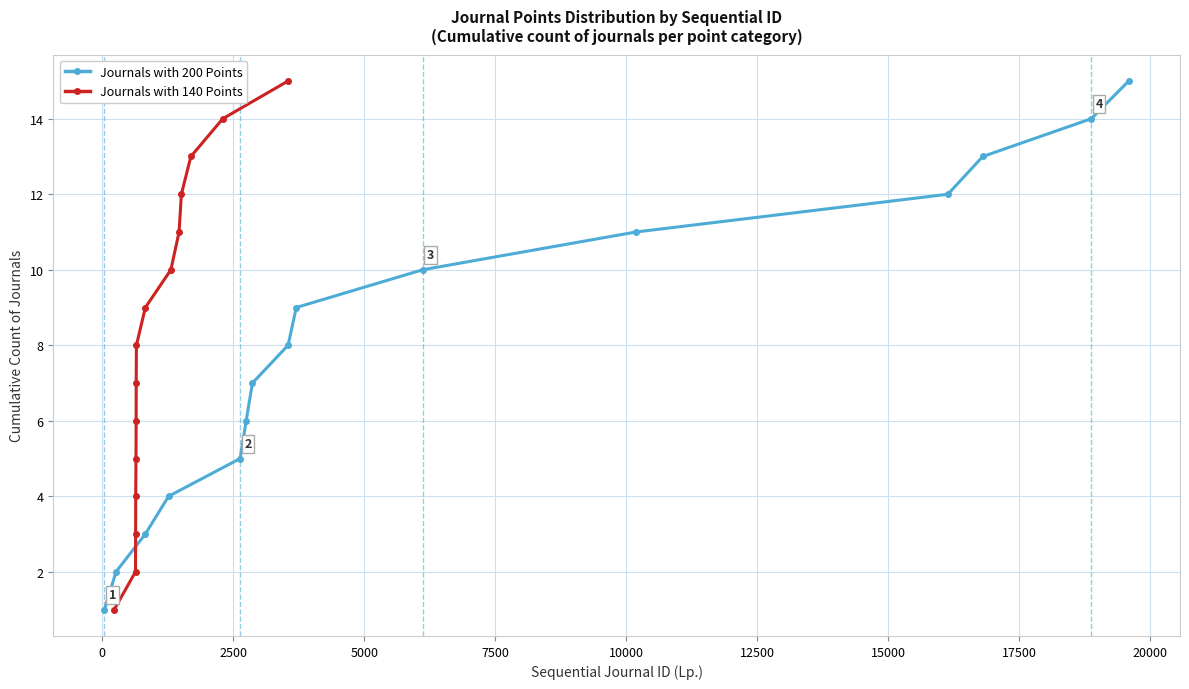

True or false: Journals with 200 Points has more than 0 interior local peaks.

False